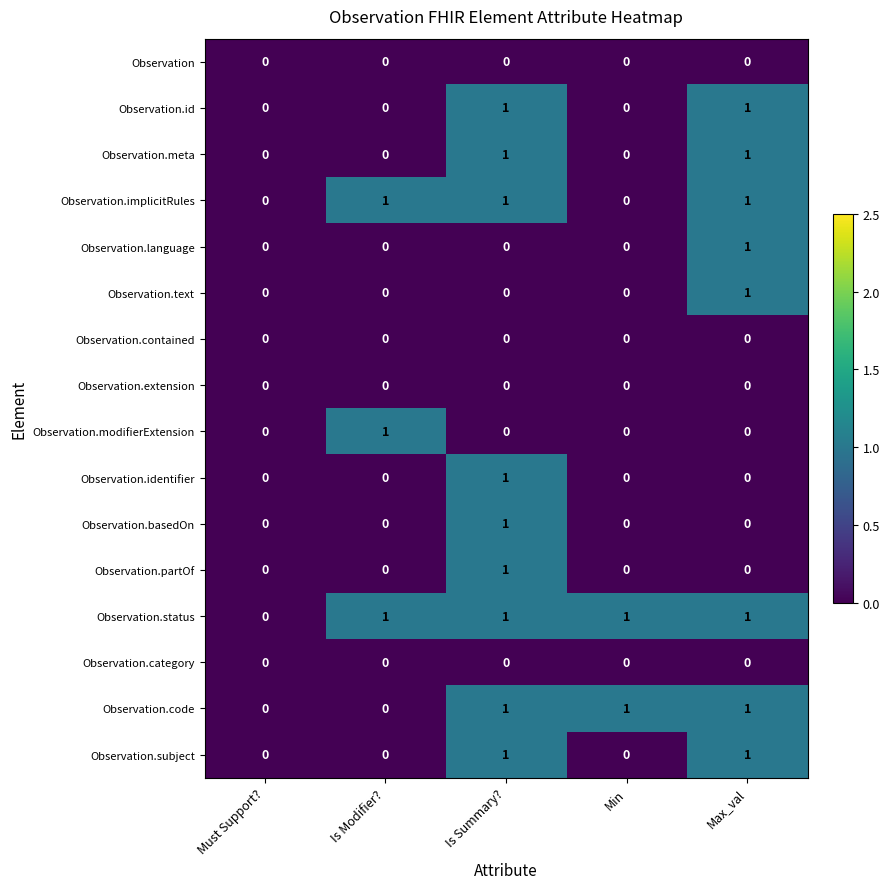

Which series has the largest total across all categories?

Observation.status